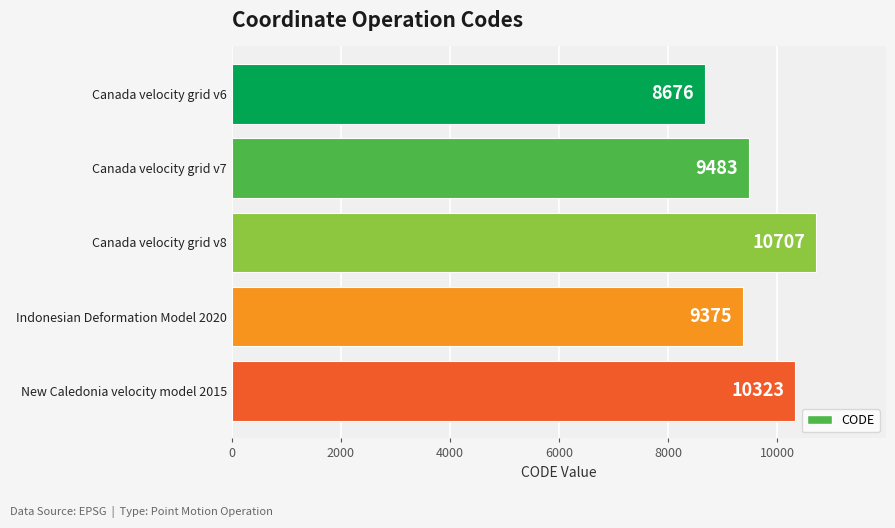

The value at Canada velocity grid v6 is 8676. True or false?

True